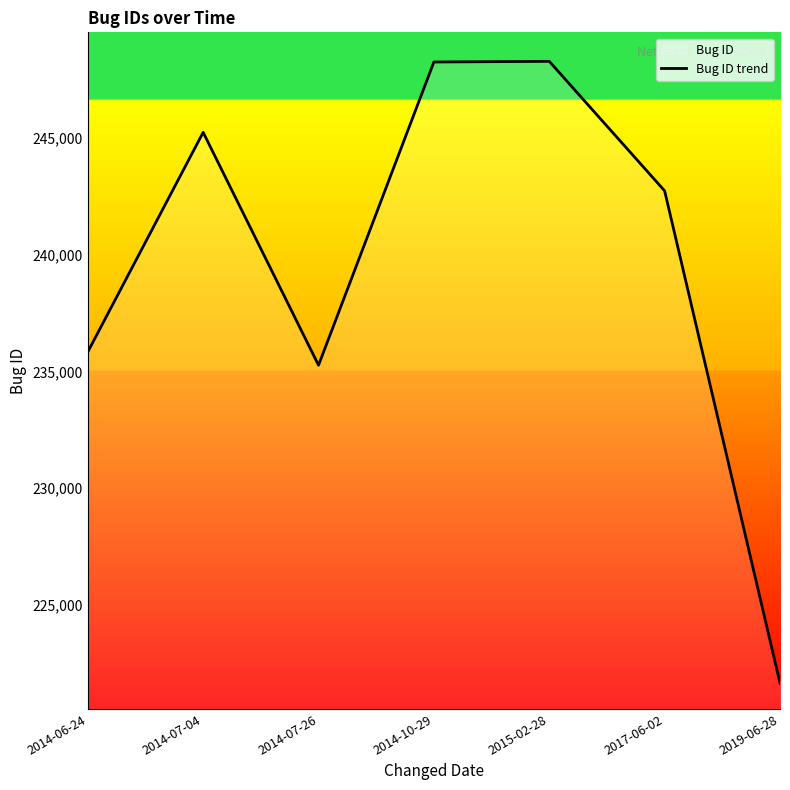

What is the label of the 5th point from the left?

2015-02-28